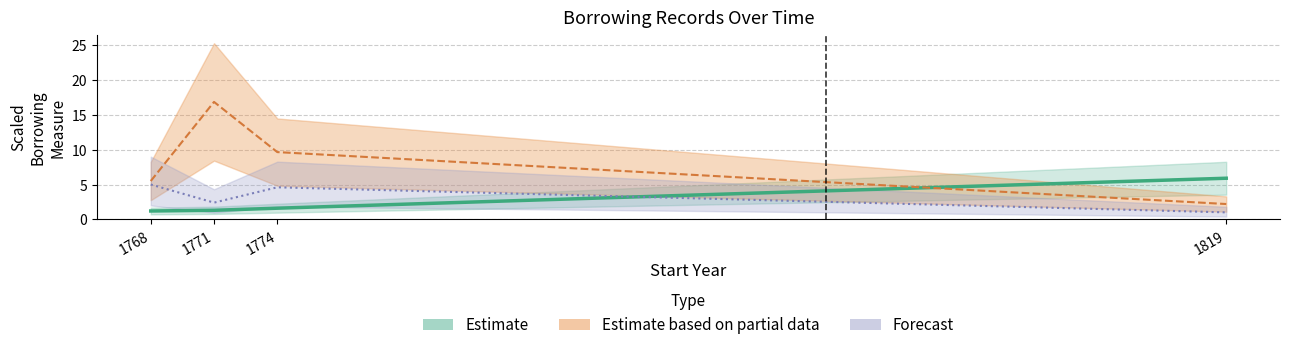

True or false: Forecast has more than 1 interior local peaks.

False